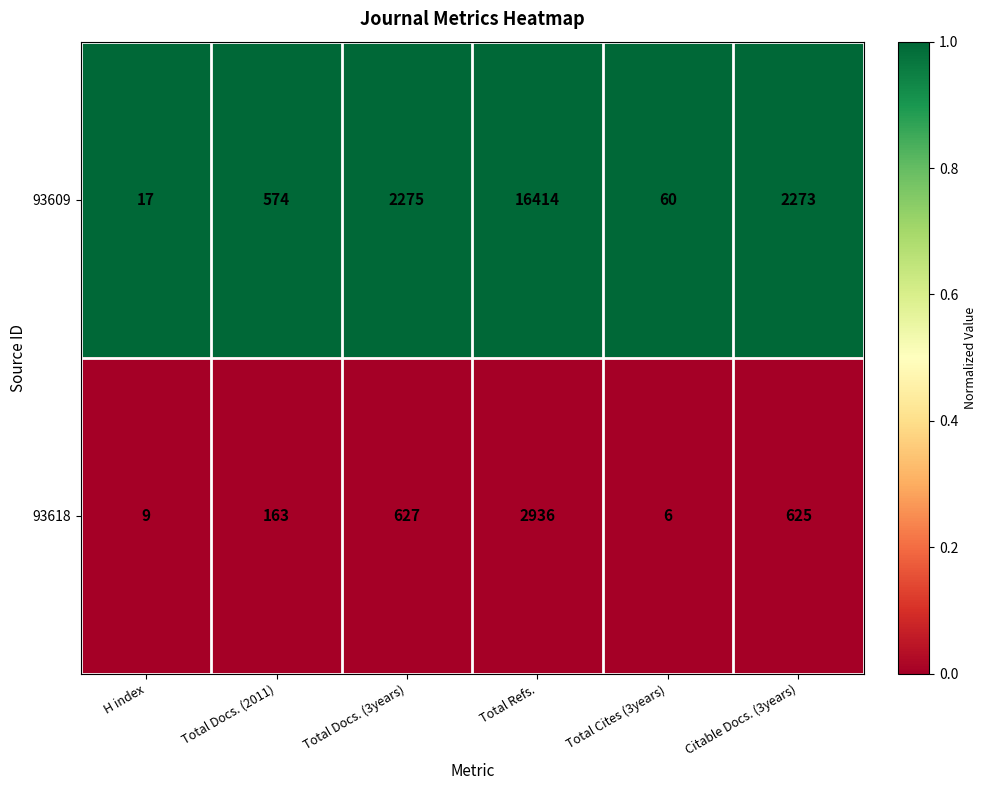

What is the difference between the highest and lowest values at Total Docs. (3years)?

1648